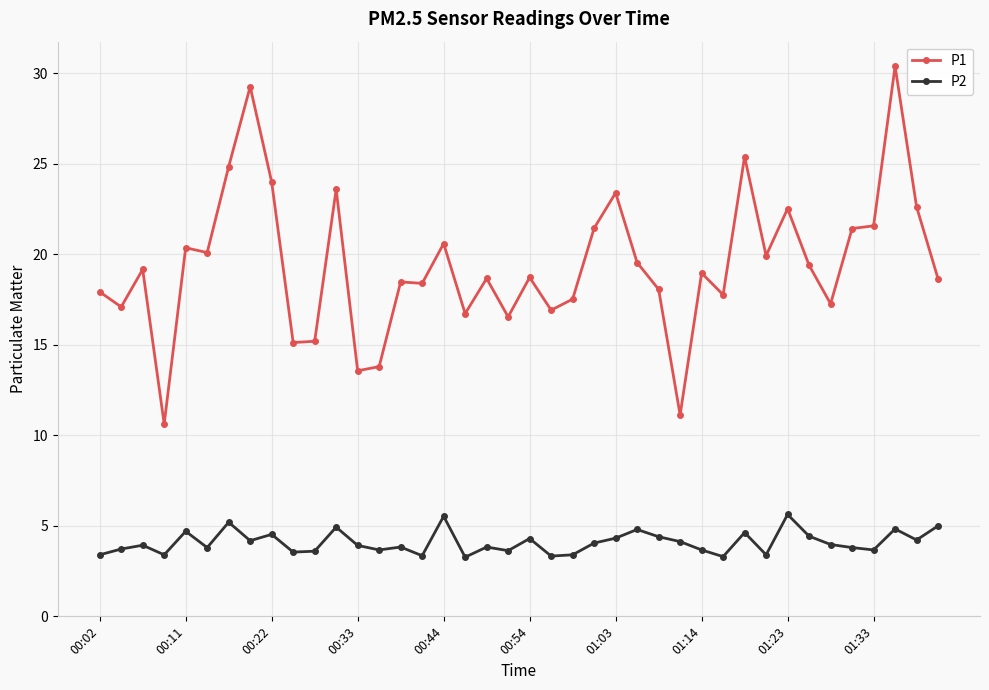

What is the smallest value displayed?

3.3